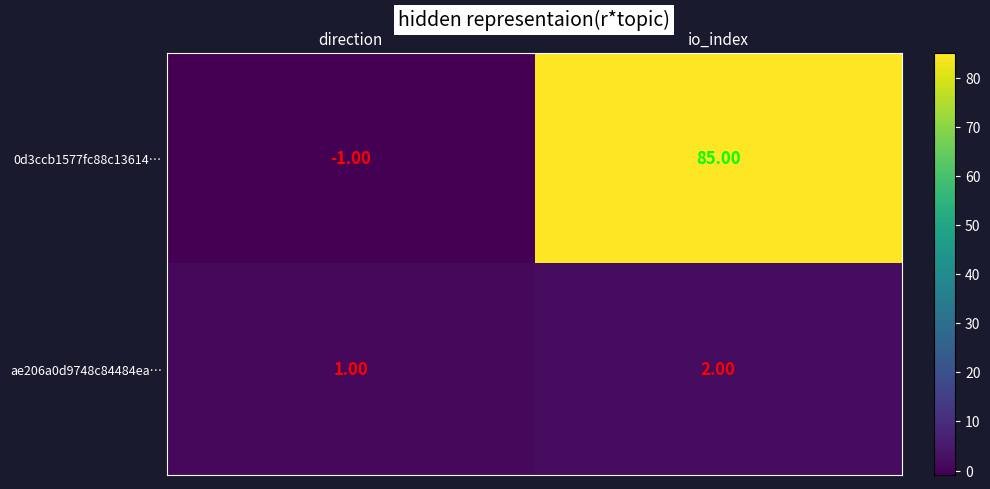

List the series in order of their overall mean, lowest first.

ae206a0d9748c84484ea…, 0d3ccb1577fc88c13614…